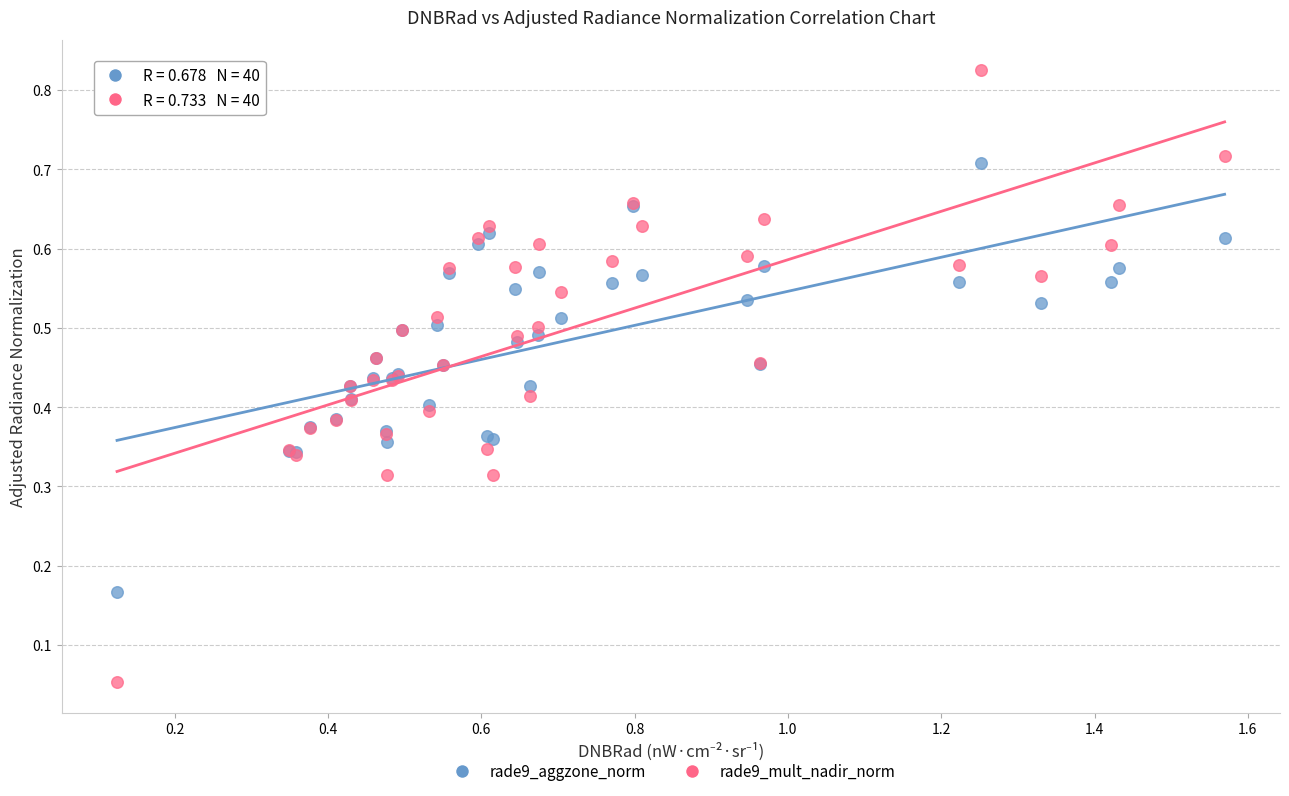

Which series reaches the minimum Y coordinate?

rade9_mult_nadir_norm